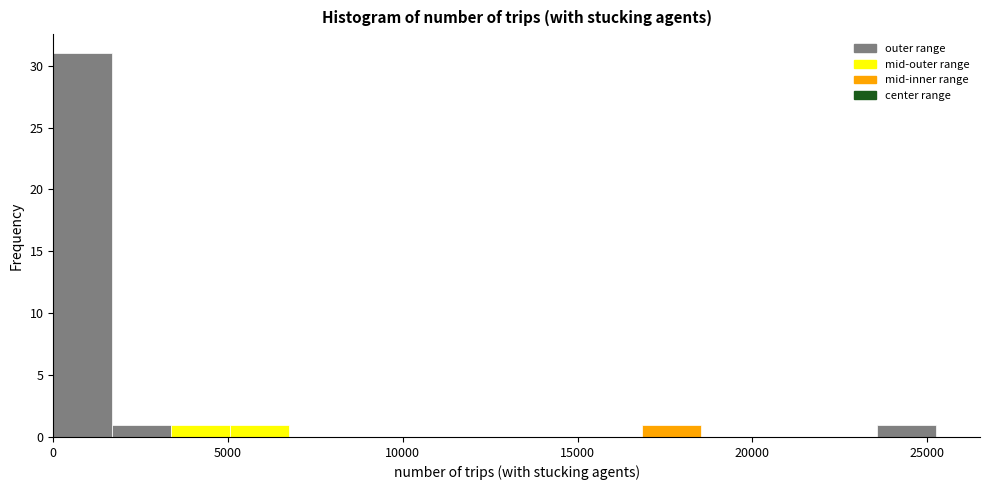

Around what value on the x-axis is the tallest bar? Give the approximate position of its centre, as read against the axis.

1000